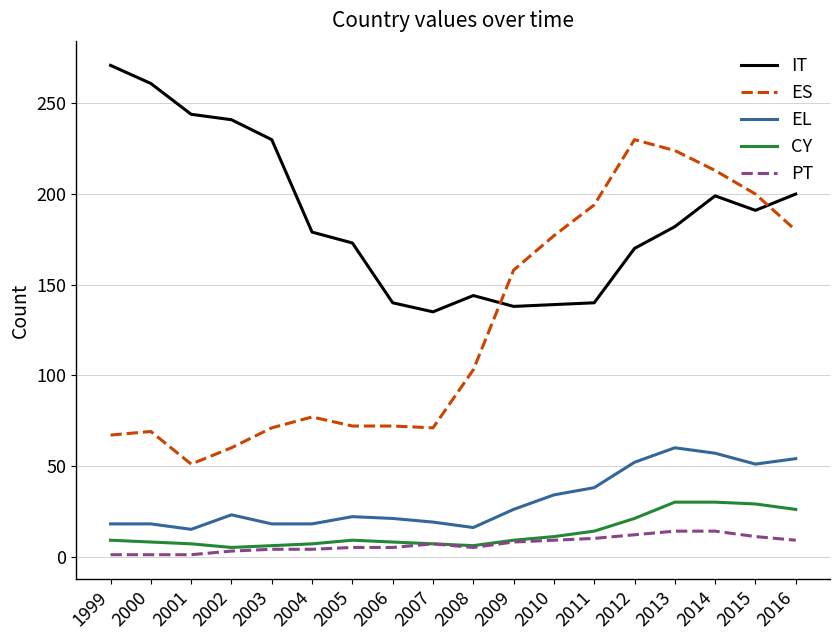

Is the value of ES at 2002 greater than the value of PT at 2005?

Yes